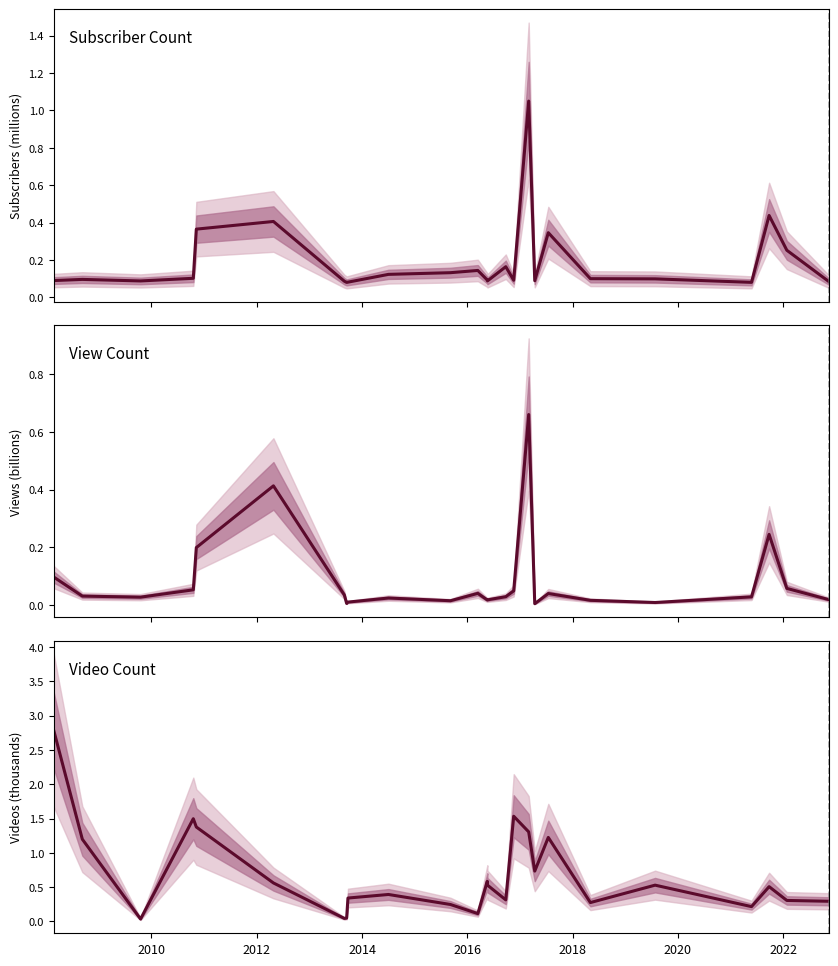

How many lines are shown in the chart?

3